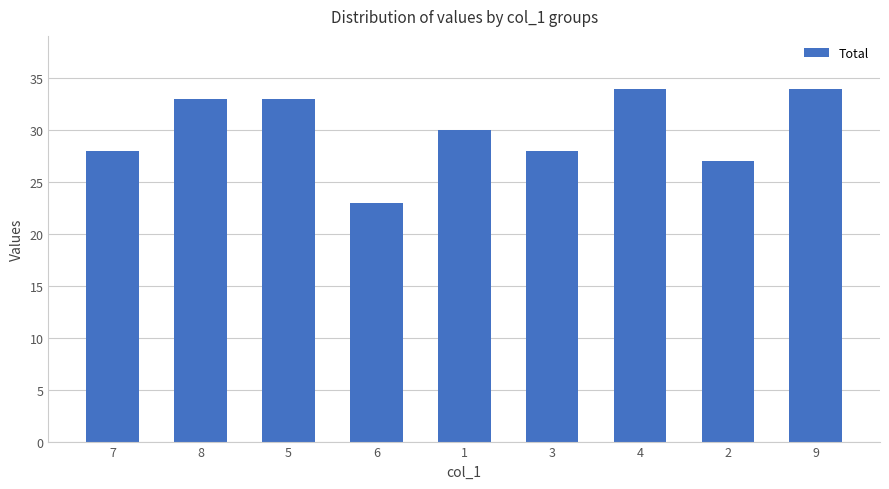

What is the average value?

30